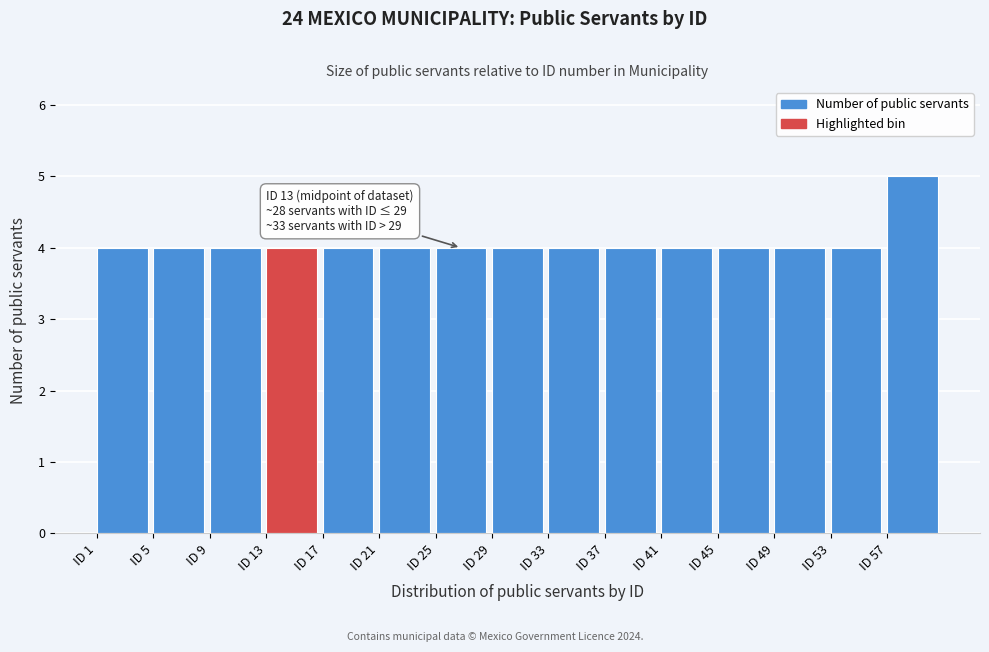

Over which range of the x-axis is the bar tallest?

57 to 61